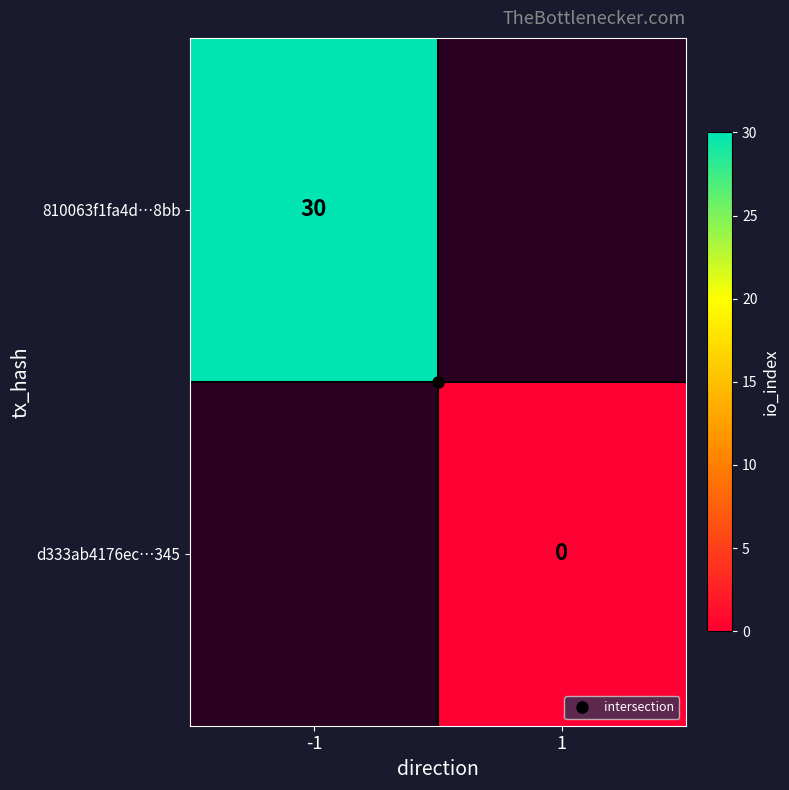

List the labels in order of 810063f1fa4d…8bb value, largest first.

-1, 1